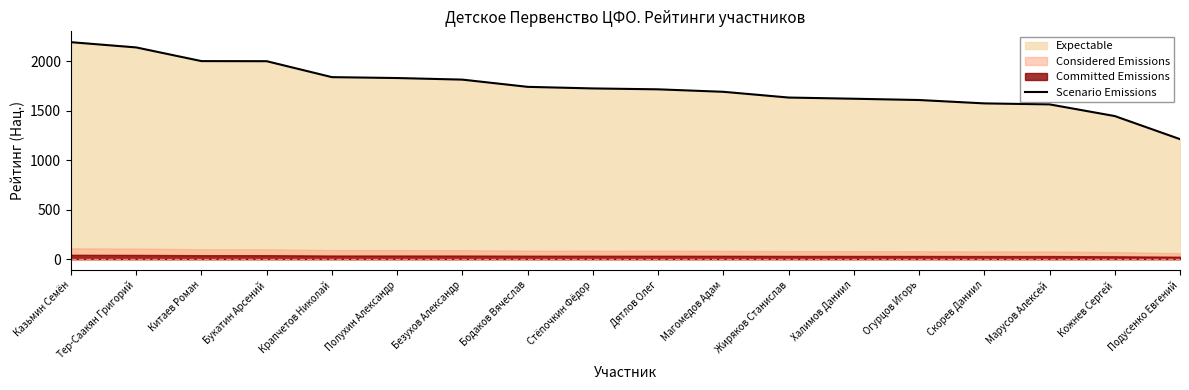

Rank the categories by value from highest to lowest.

Казьмин Семён, Тер-Саакян Григорий, Китаев Роман, Букатин Арсений, Крапчетов Николай, Полухин Александр, Безухов Александр, Бодаков Вячеслав, Стёпочкин Фёдор, Дятлов Олег, Магомедов Адам, Жиряков Станислав, Халимов Даниил, Огурцов Игорь, Скорев Даниил, Марусов Алексей, Кожнев Сергей, Подусенко Евгений